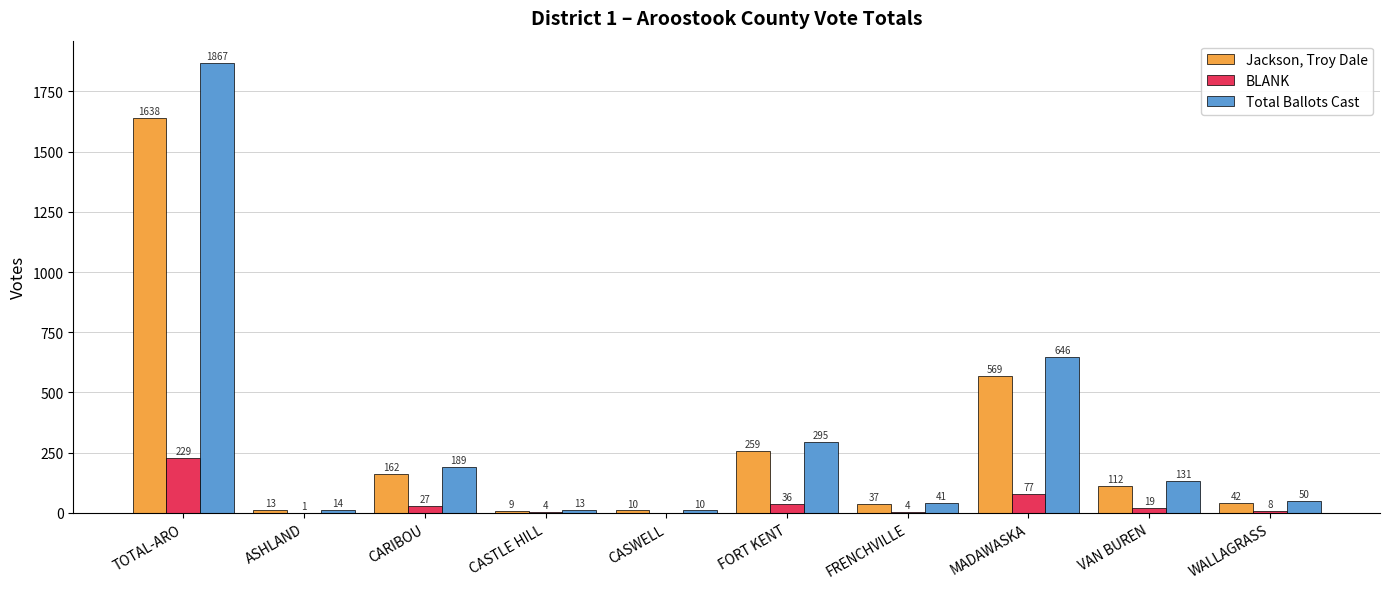

What are all the series names shown in the legend?

Jackson, Troy Dale, BLANK, Total Ballots Cast